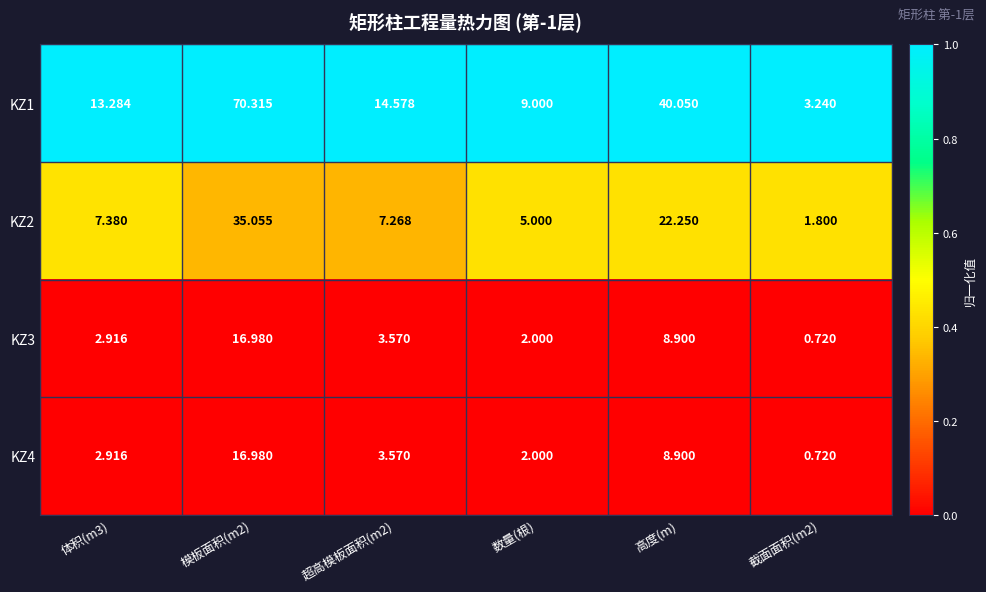

Where is KZ4 nearest to the value 8?

高度(m)